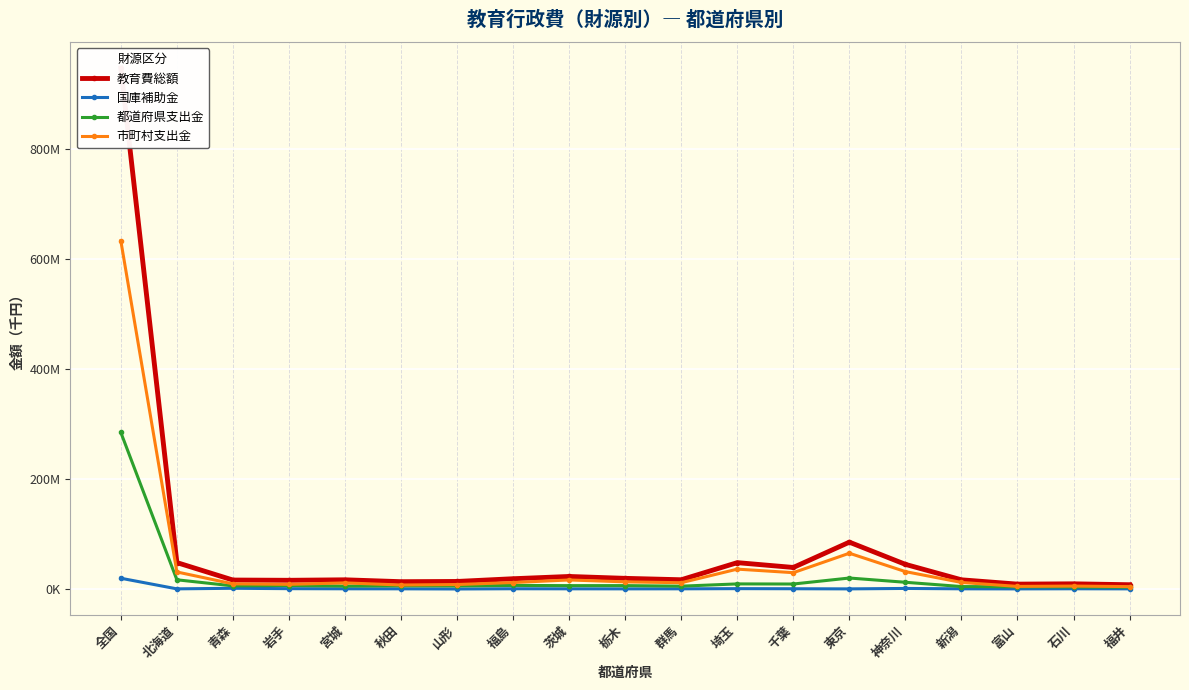

How many series are shown in this chart?

4